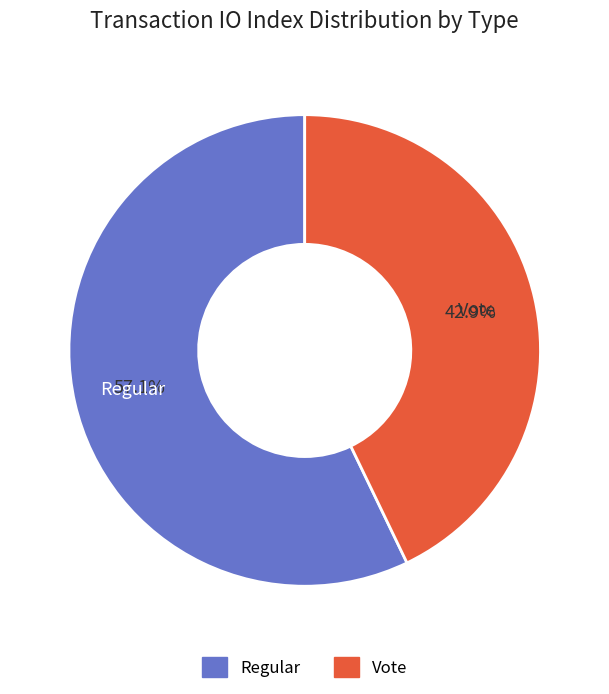

Which has a higher value, Vote or Regular?

Regular